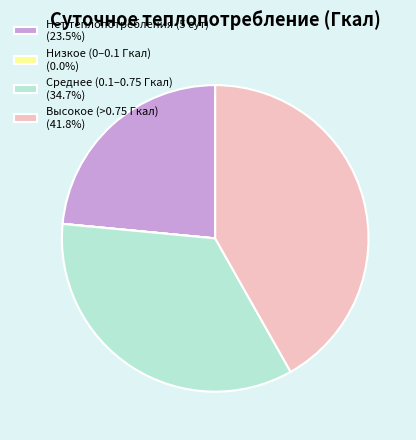

Is there a majority slice in this chart?

No